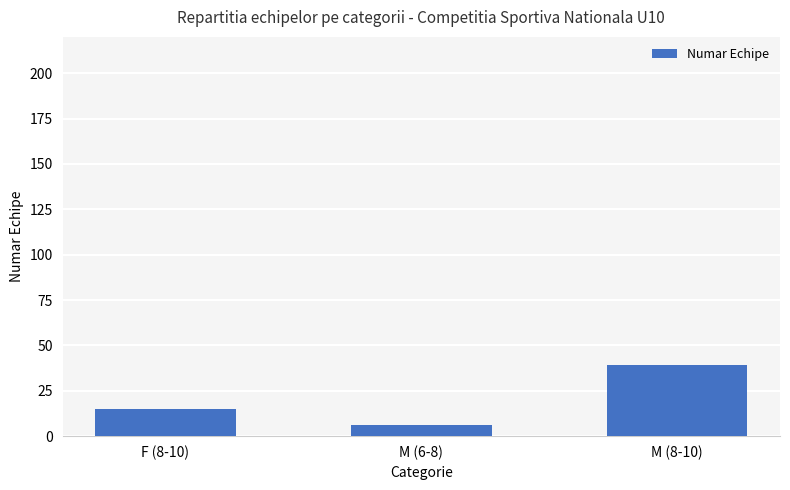

What is the greatest value displayed?

39